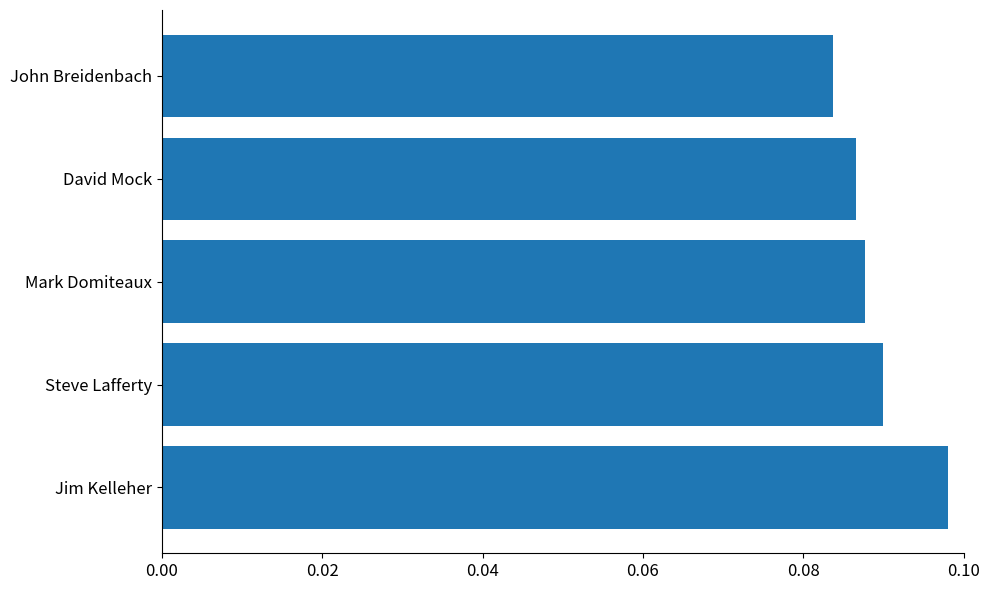

What is the sum of all values?

0.4